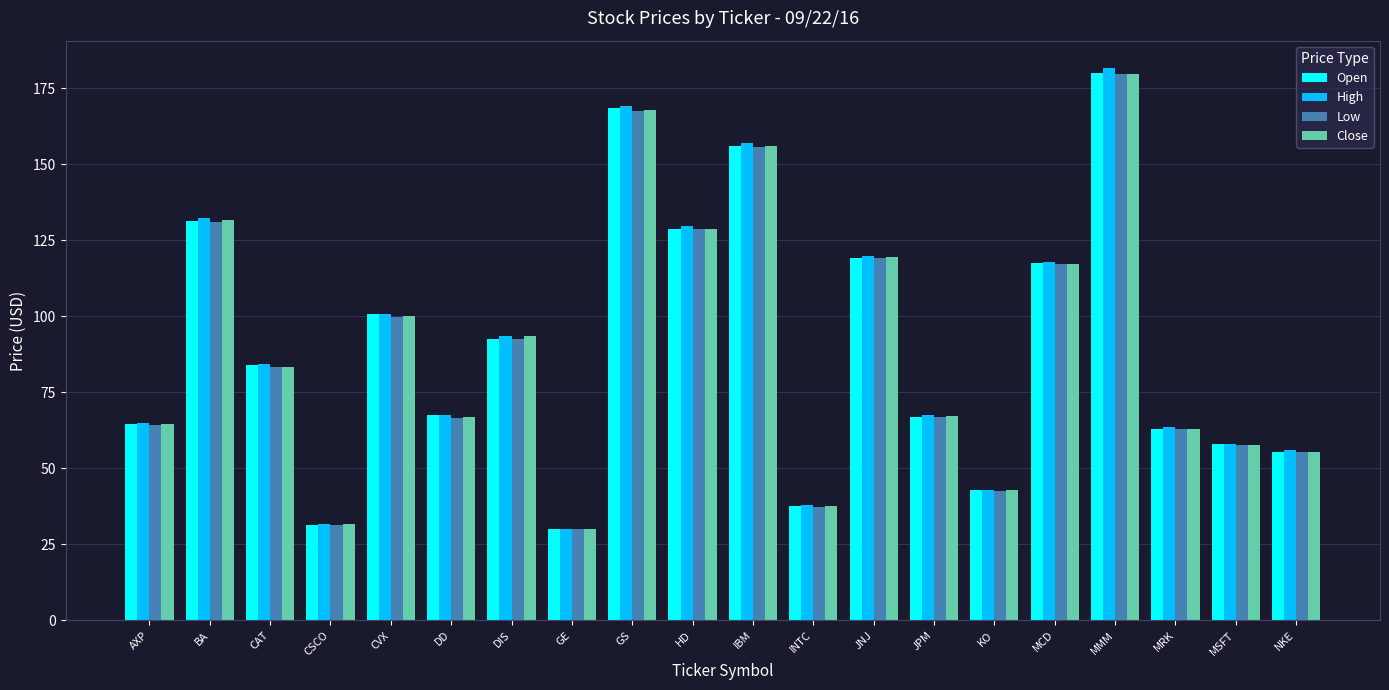

What is the difference between the maximum and minimum values in the Low series?

149.7